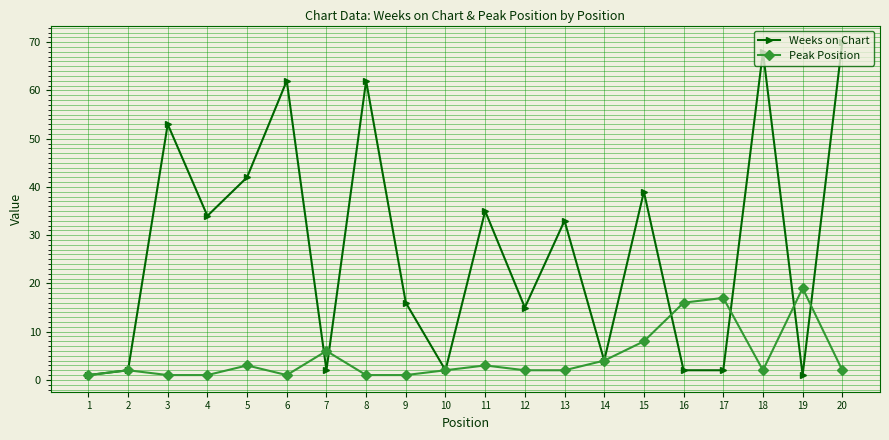

Which series ends up on top after the final intersection of Peak Position and Weeks on Chart?

Weeks on Chart